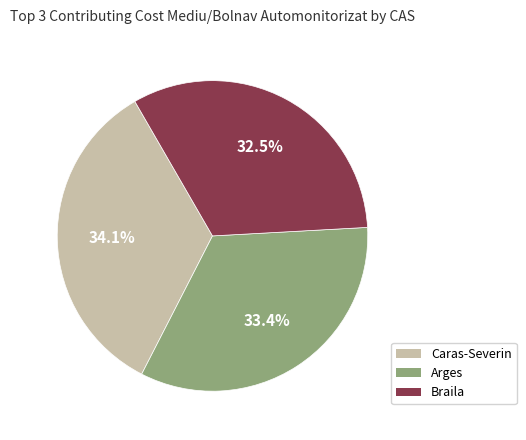

Is there a majority slice in this chart?

No